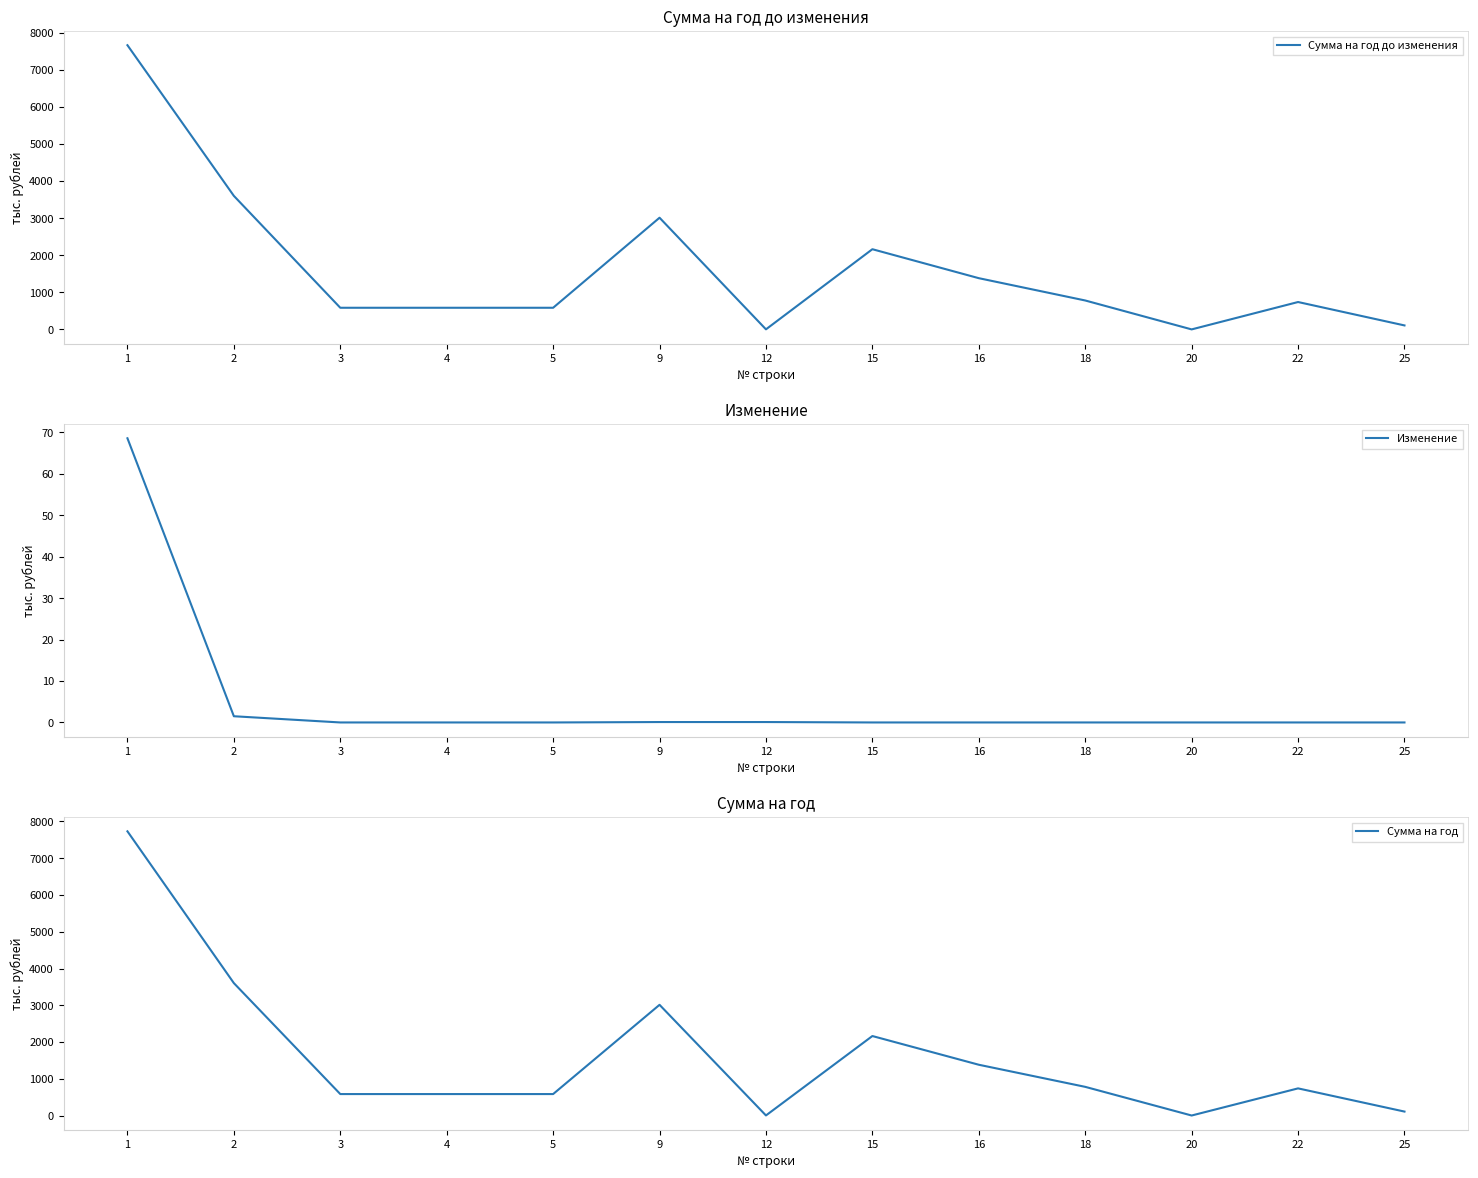

Where is the first local minimum for Сумма на год?

12